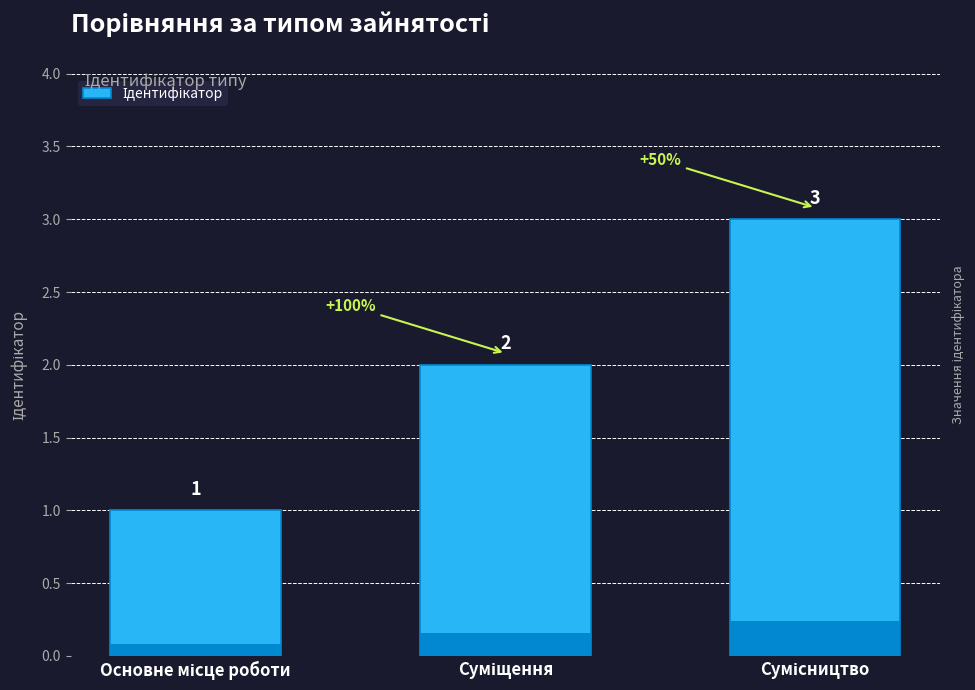

What is the label of the 3rd bar from the left?

Сумісництво